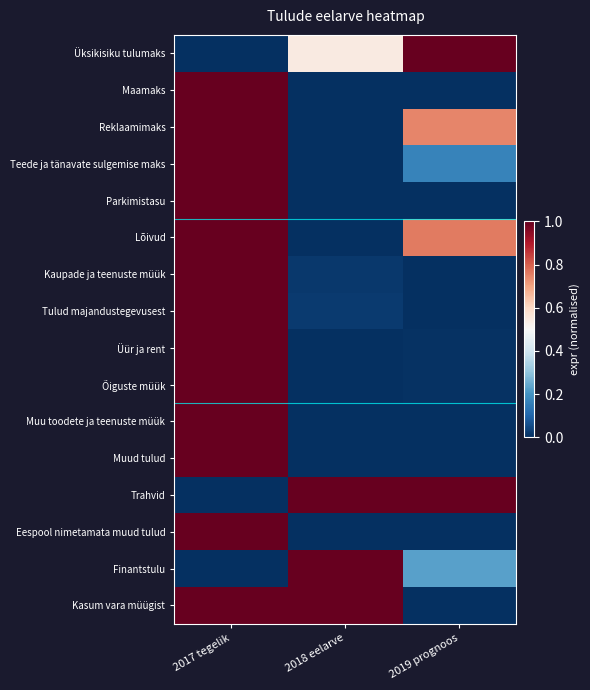

Which has a higher value, 2017 tegelik or 2018 eelarve?

2018 eelarve